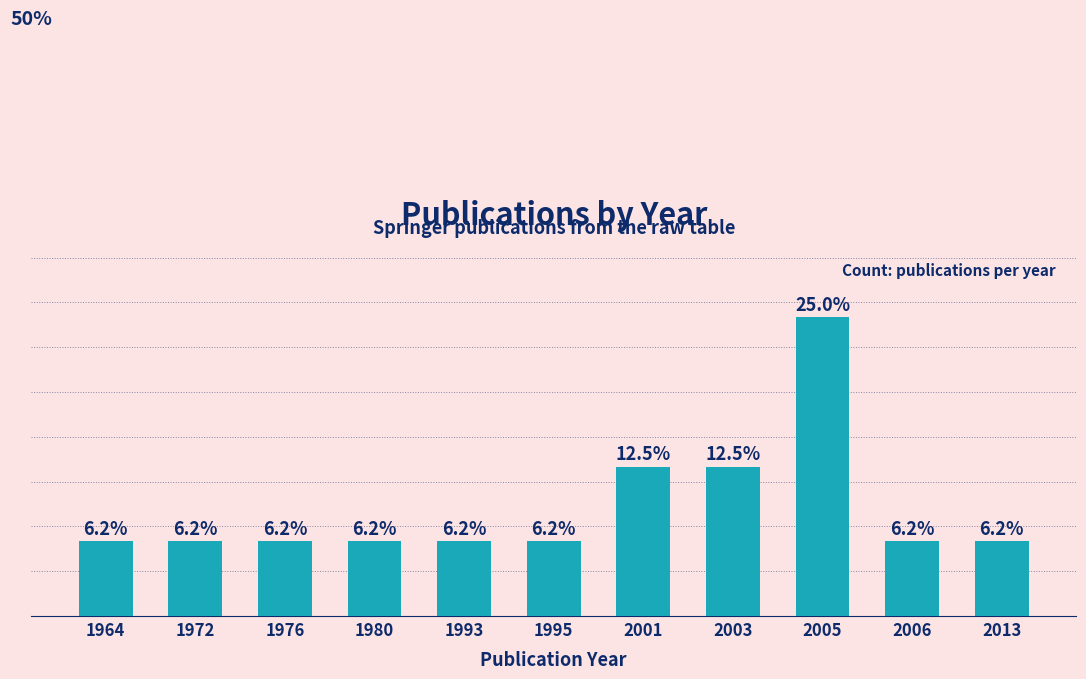

Reading left to right, what are all the values shown in this chart?

1964=1	1972=1	1976=1	1980=1	1993=1	1995=1	2001=2	2003=2	2005=4	2006=1	2013=1